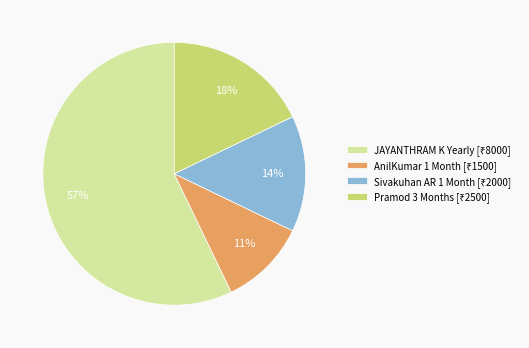

To the nearest percent, what is the average slice percentage?

25%